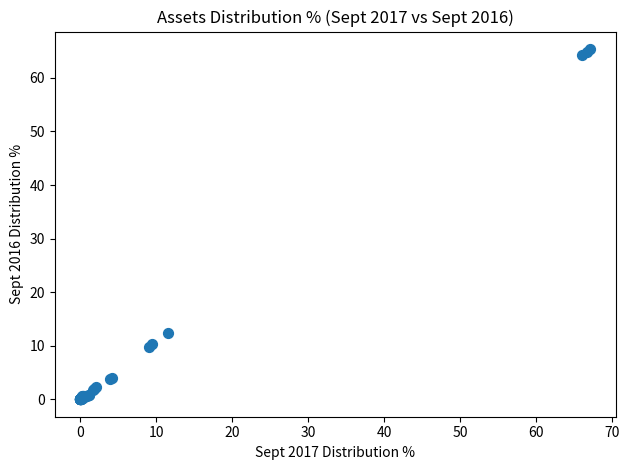

What Y value in the scatter plot is closest to 32?

12.4